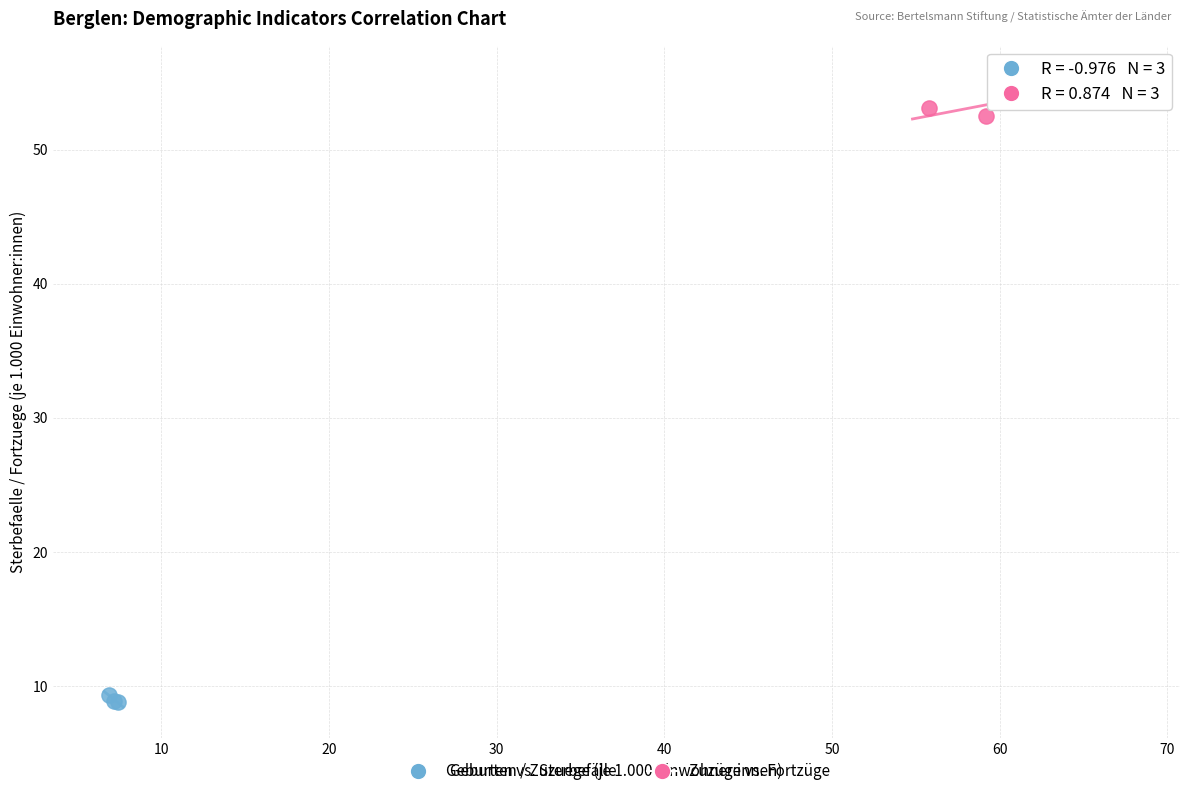

Which series contains the highest Y value?

Zuzüge vs. Fortzüge